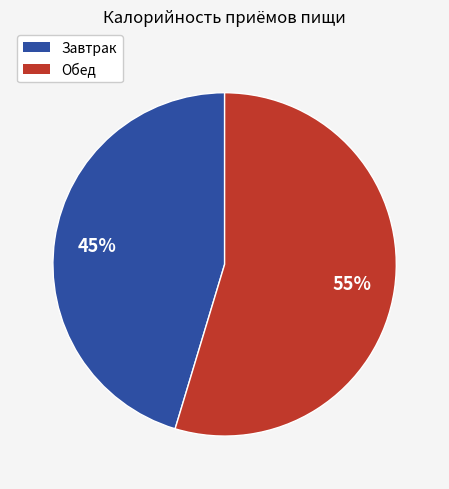

Between Обед and Завтрак, which is larger?

Обед